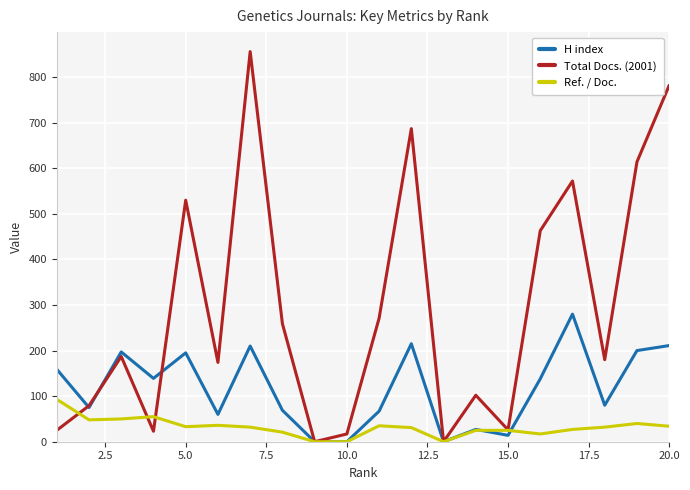

Is it true that H index equals 211 at 20.0?

True